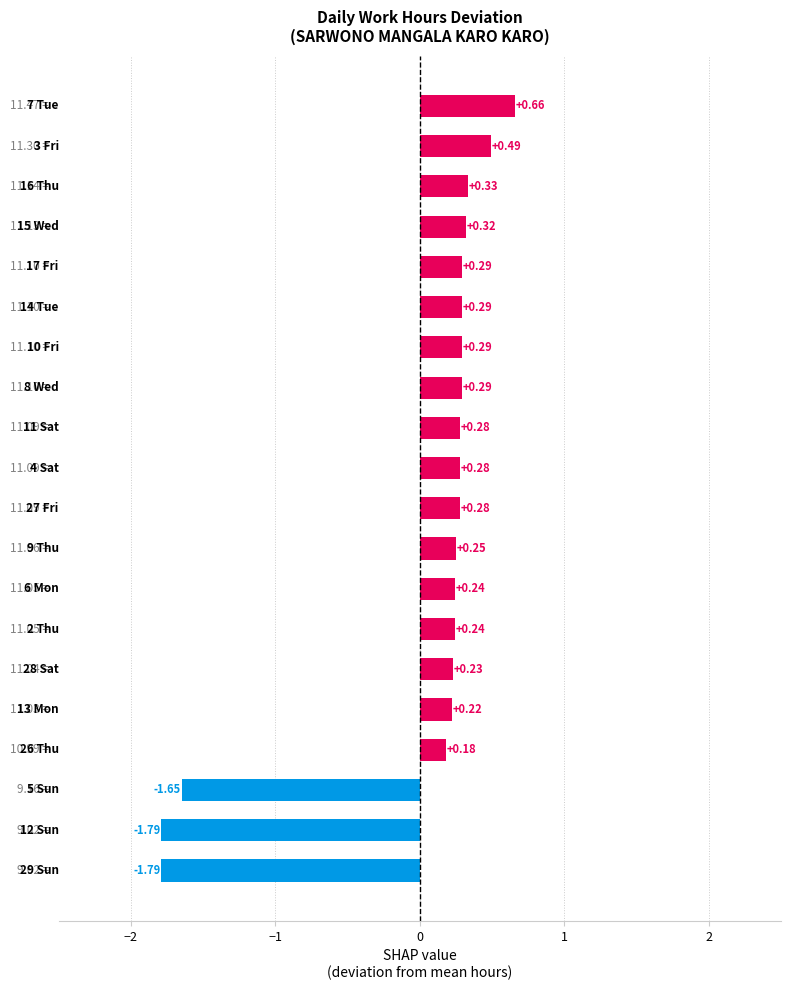

What is the sum of all values?

-0.1